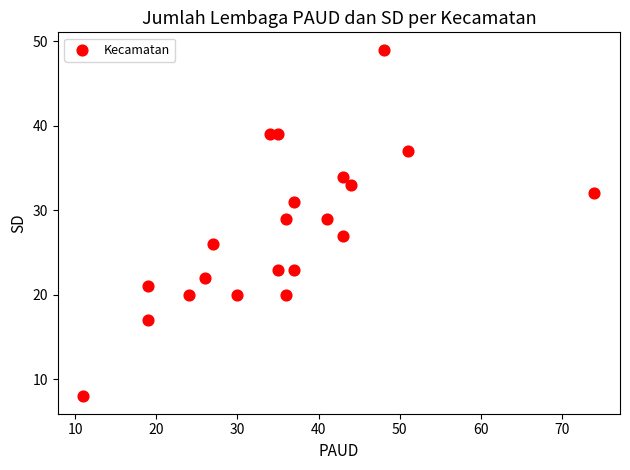

What is the range of Y values (max minus min)?

41